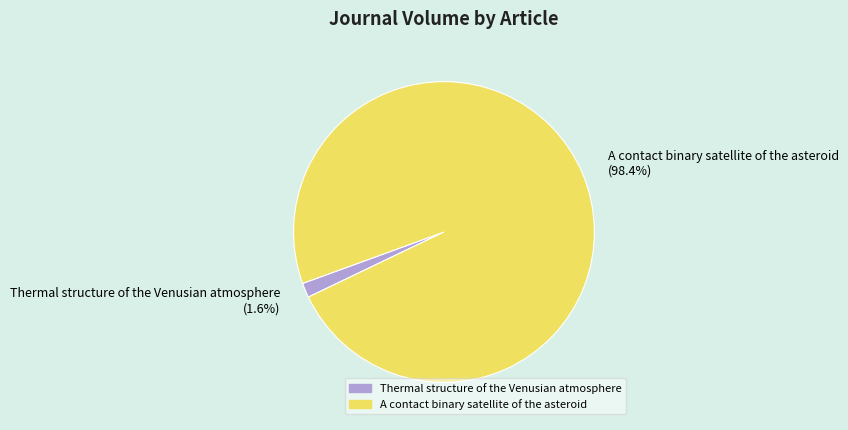

Rank the categories by value from highest to lowest.

A contact binary satellite of the asteroid, Thermal structure of the Venusian atmosphere